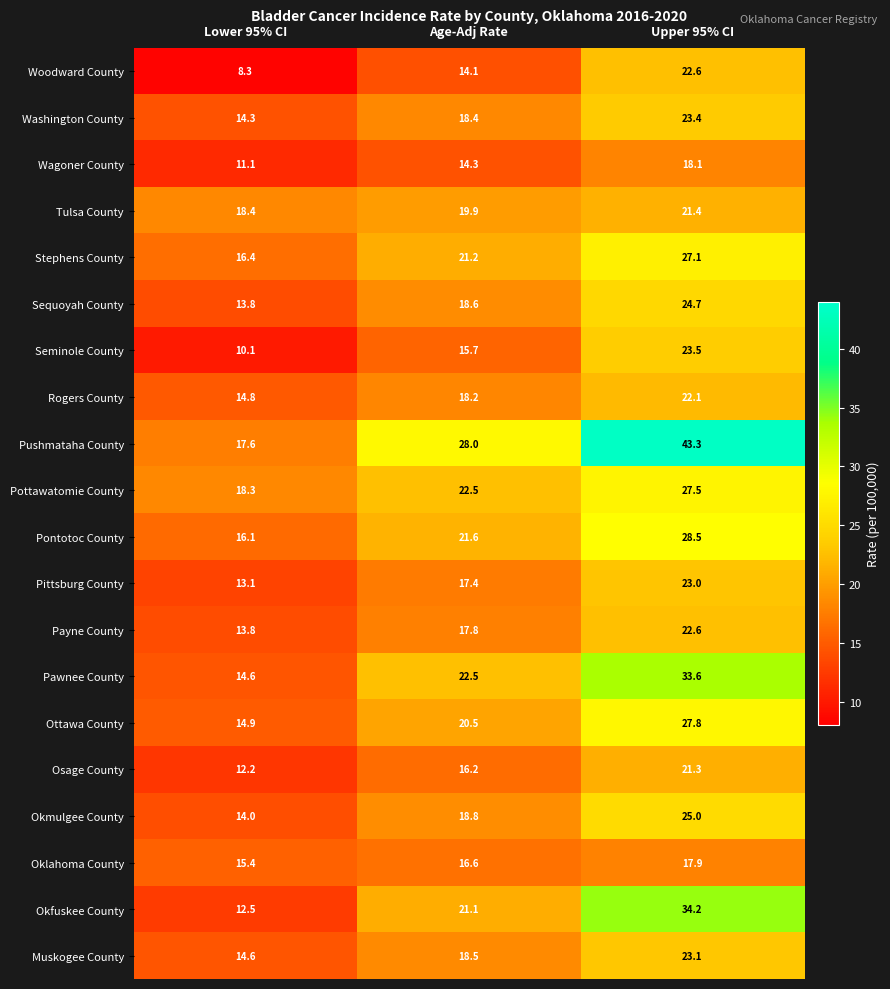

At which category is the sum across all series the highest?

Upper 95% CI